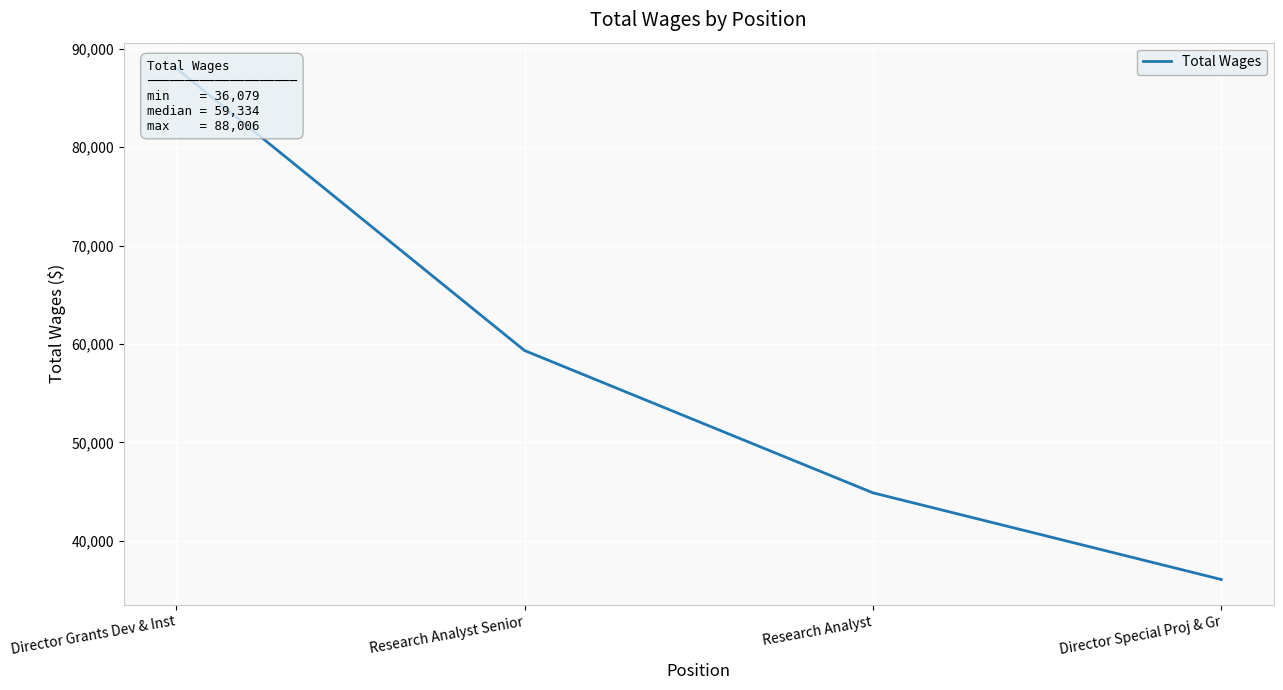

List the labels in order of value, largest first.

Director Grants Dev & Inst, Research Analyst Senior, Research Analyst, Director Special Proj & Gr